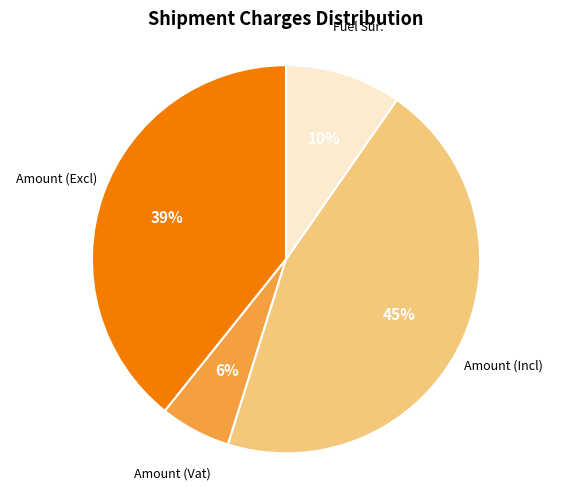

Does any single category account for the majority?

No